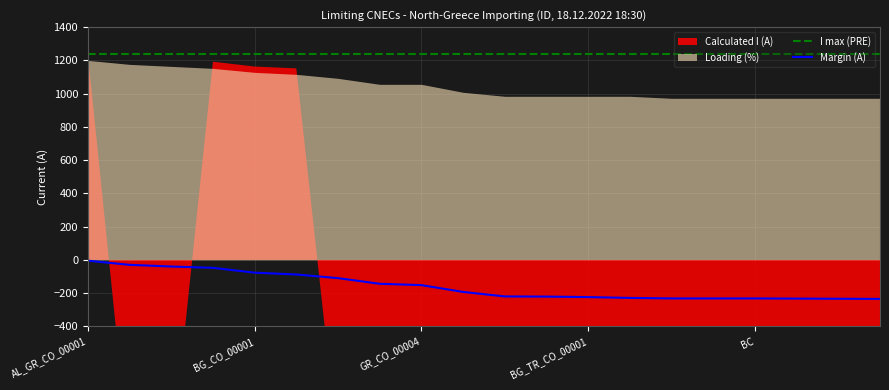

The value of Margin (A) at 5 is -21. True or false?

False